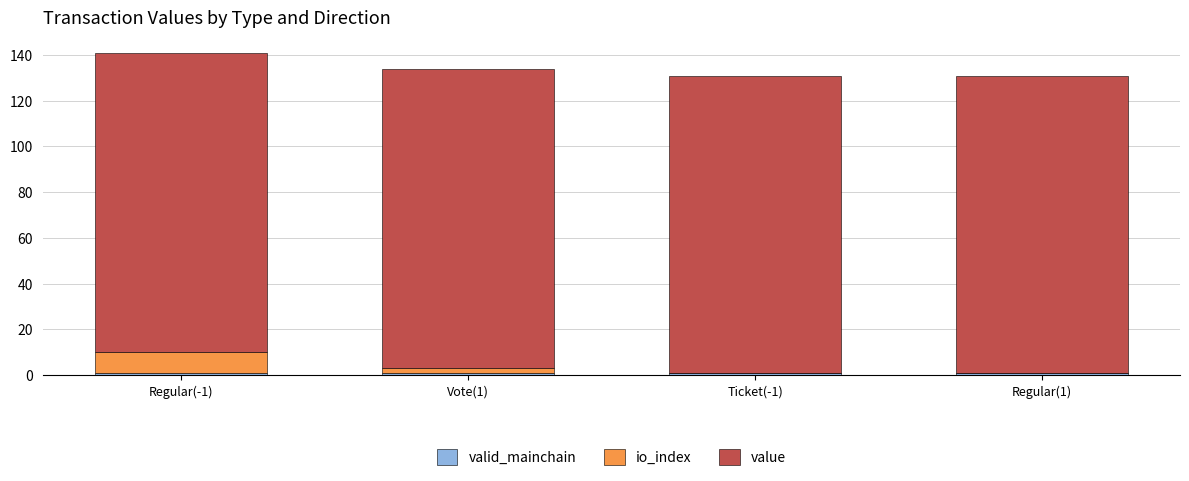

How many data points does each series have?

4